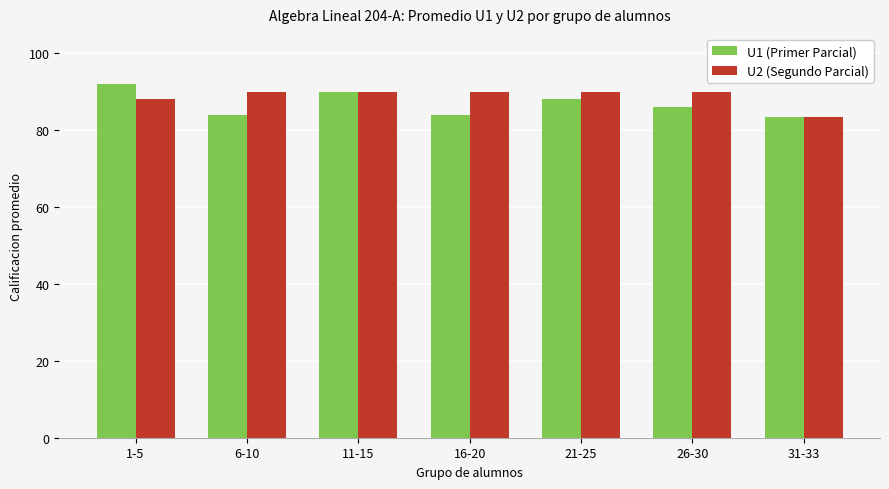

List the series in order of their peak value, lowest first.

U2 (Segundo Parcial), U1 (Primer Parcial)